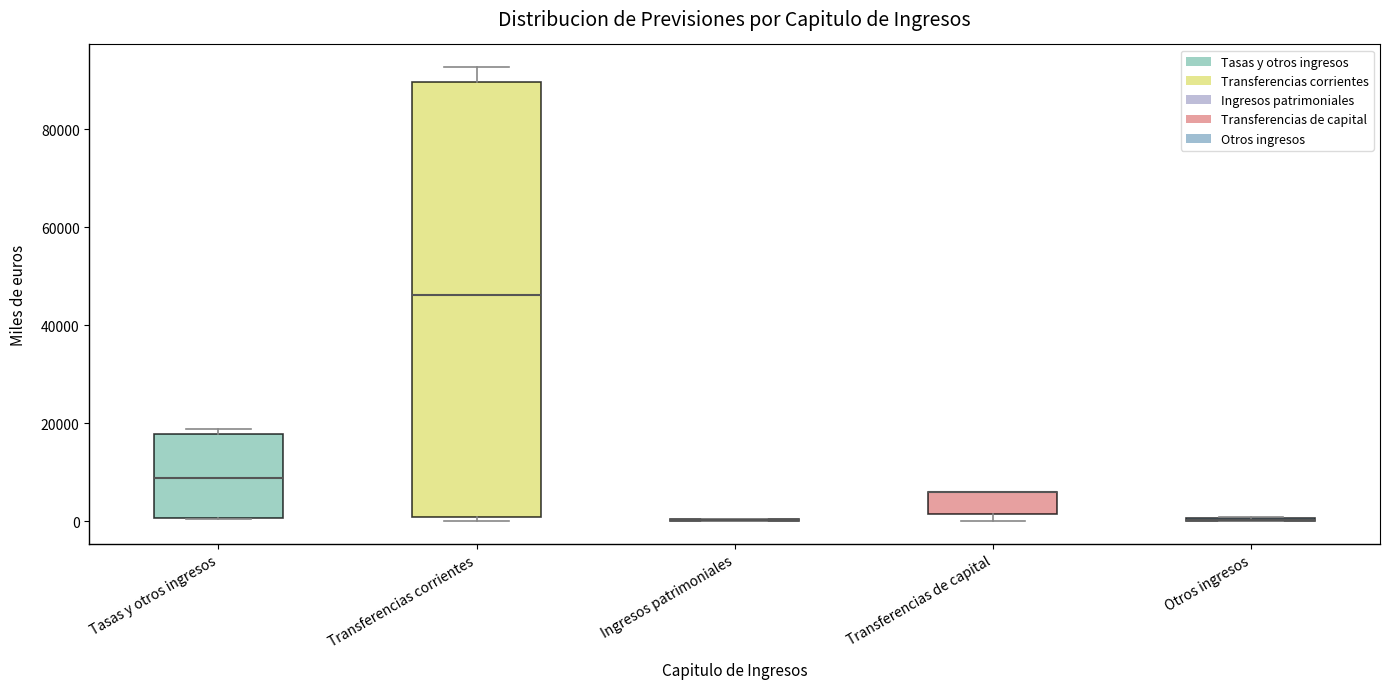

Reading left to right, read every box against the y-axis: the position of its median line, the range the box covers, and the ends of its whiskers. The values are not printed on the chart, so give them approximately, as read against the axis.

Tasas y otros ingresos: median 8000, box 0 to 18000, whiskers 0 to 18000 (just above the box's upper edge)
Transferencias corrientes: median 46000, box 0 to 90000, whiskers 0 (just below the box's lower edge) to 92000
Ingresos patrimoniales: box collapsed to a line at 0, whiskers 0 to 0
Transferencias de capital: median 6000 (drawn on the box's upper edge), box 2000 to 6000, whiskers 0 to 6000
Otros ingresos: box collapsed to a line at 0, whiskers 0 to 0